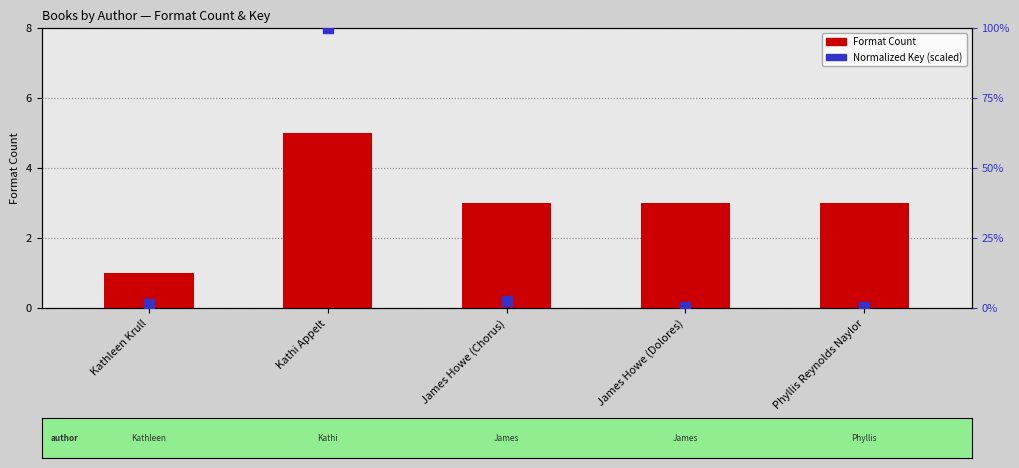

Which series has the widest spread of Y values?

Normalized Key